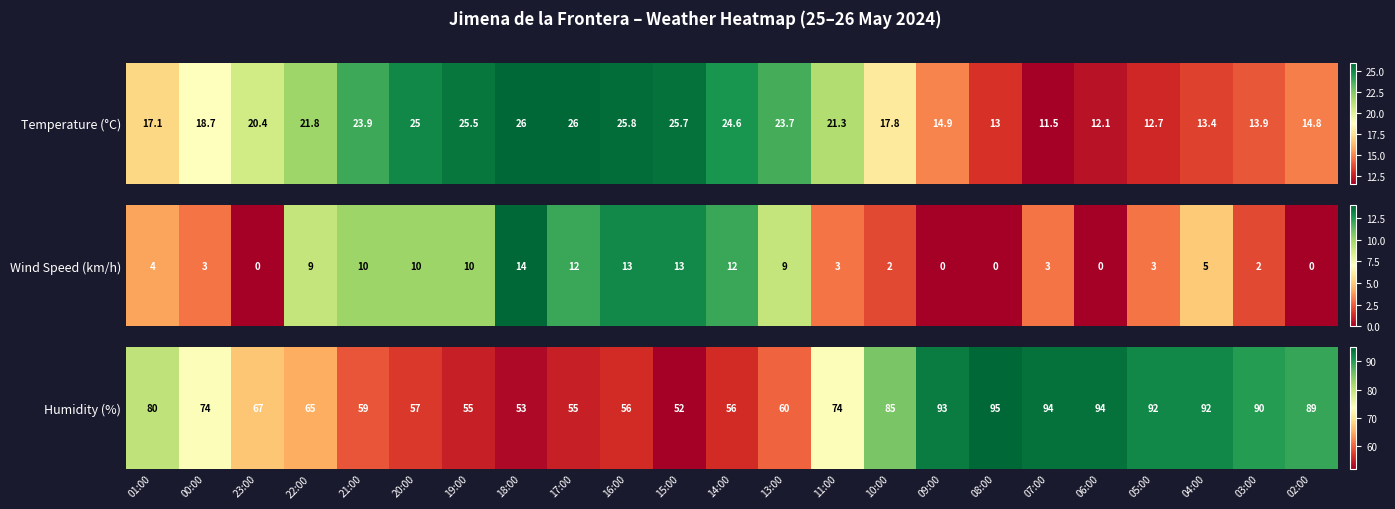

List the labels in order of value, smallest first.

15:00, 18:00, 19:00, 17:00, 16:00, 14:00, 20:00, 21:00, 13:00, 22:00, 23:00, 00:00, 11:00, 01:00, 10:00, 02:00, 03:00, 05:00, 04:00, 09:00, 07:00, 06:00, 08:00